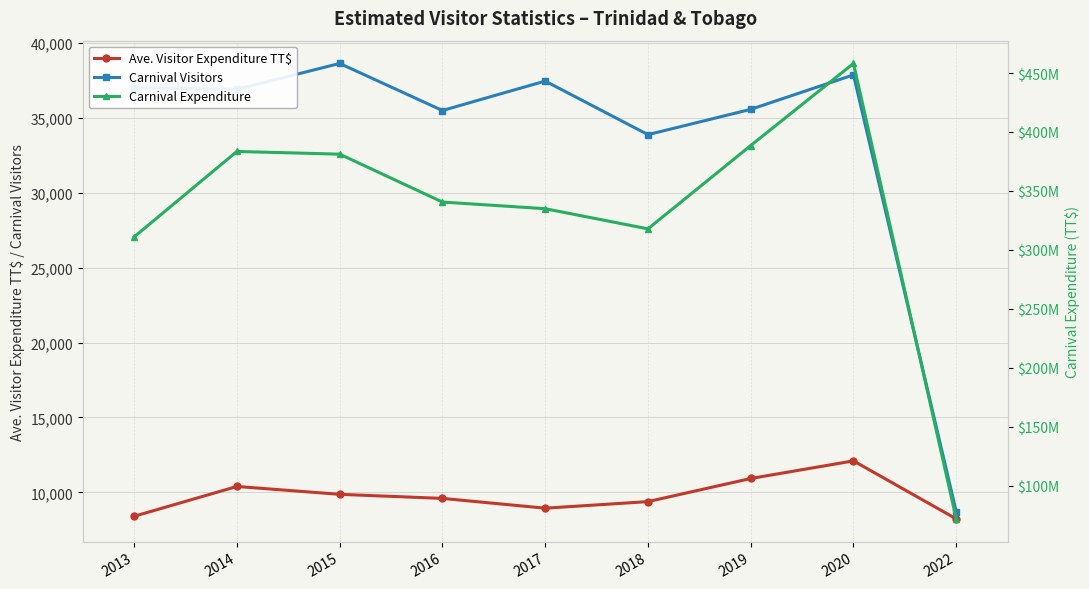

Read the Ave. Visitor Expenditure TT$ value at 2015.

9869